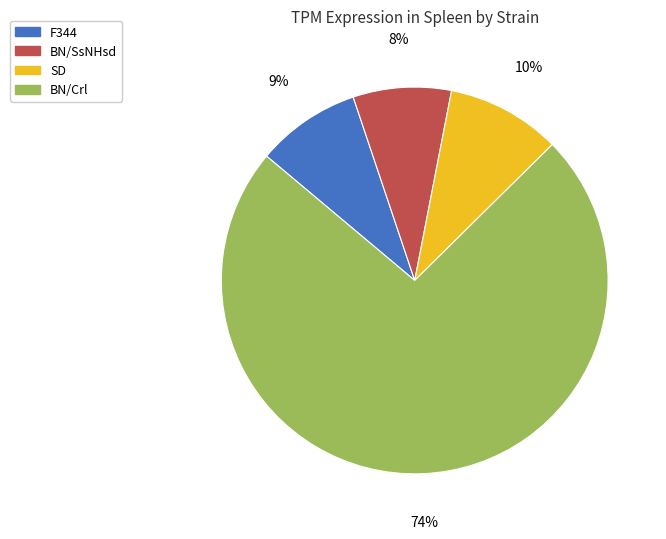

To the nearest percent, what is the average slice percentage?

25%